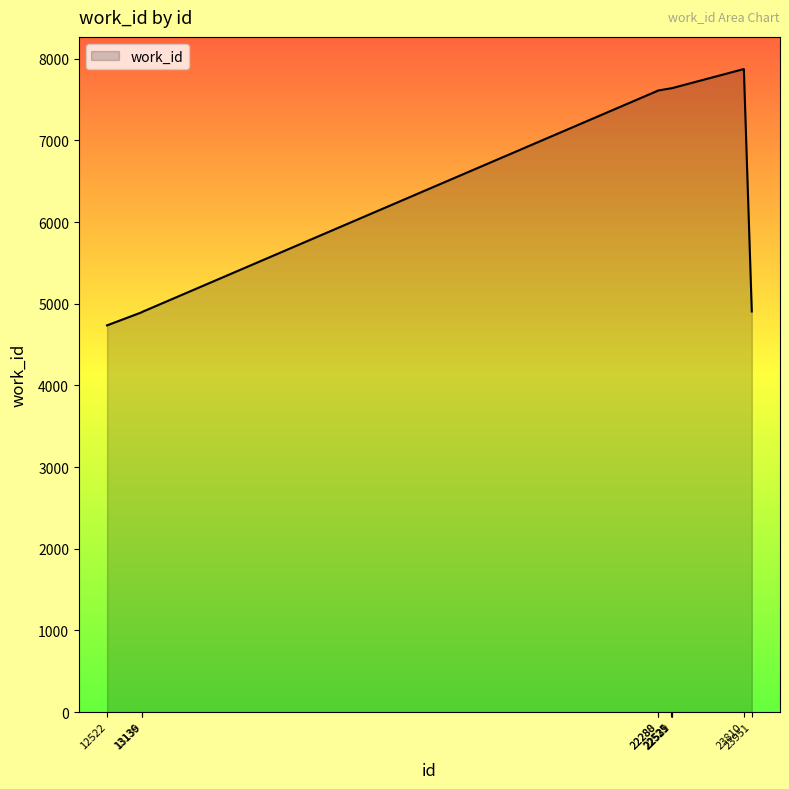

Does the chart have visible grid lines?

No